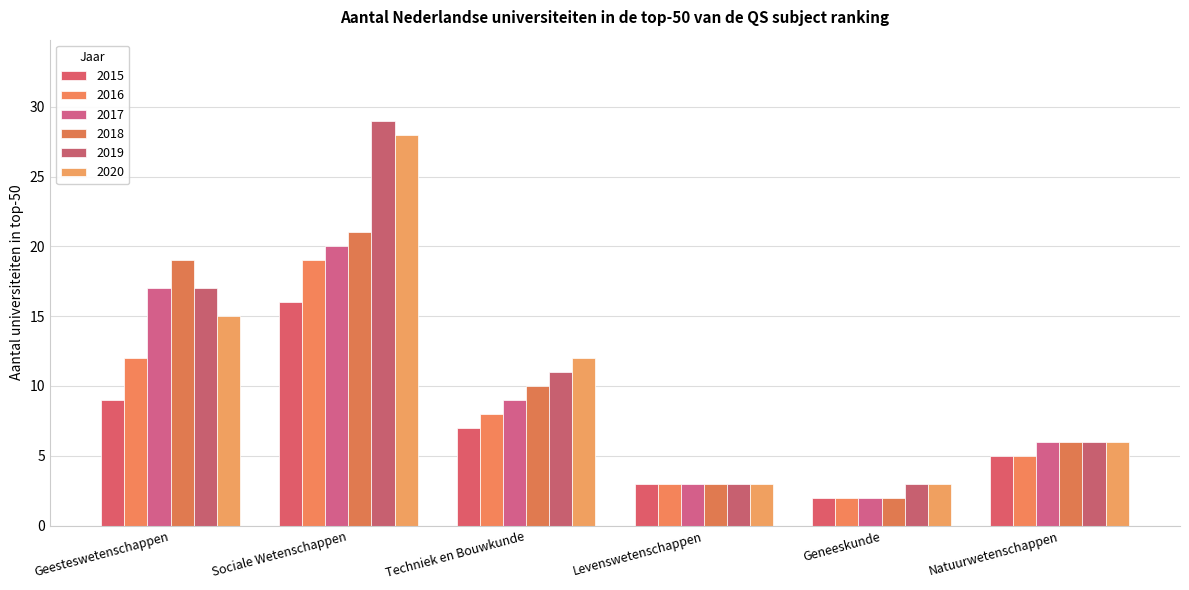

What is the label of the 1st bar from the right?

Natuurwetenschappen